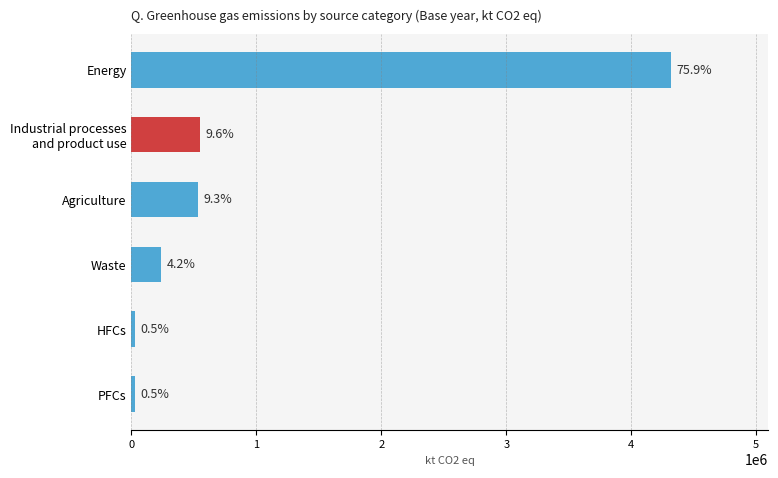

What is the difference between the second highest and second lowest values?

518338.6